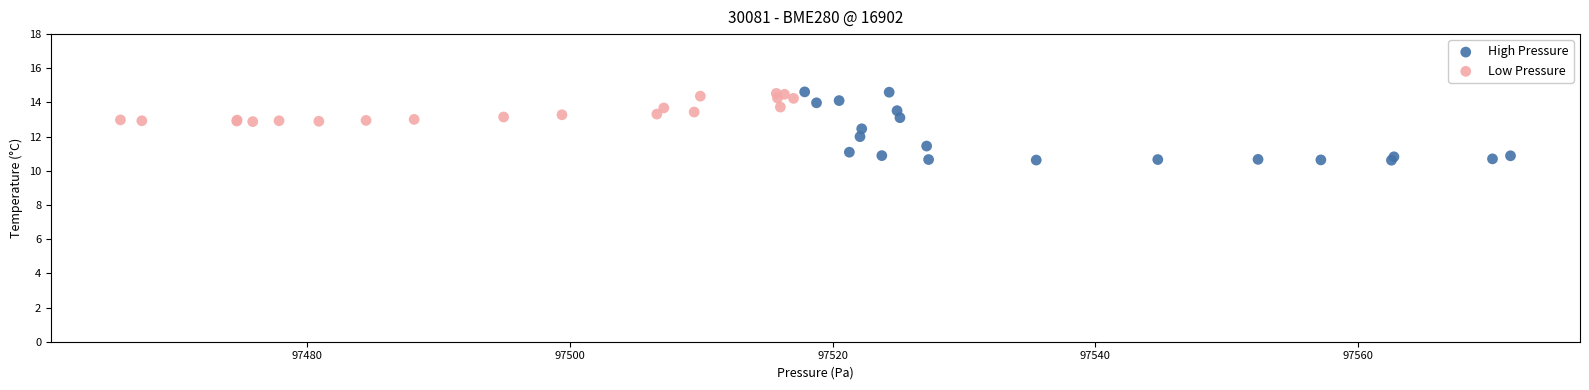

Which series has the largest Y range (max minus min)?

High Pressure